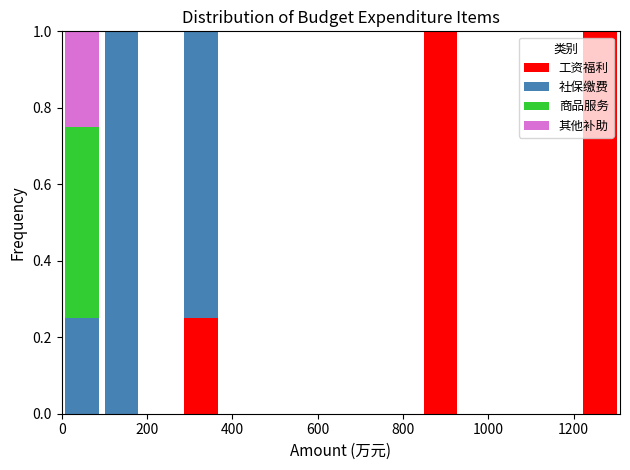

Reading left to right, list every stacked bar in this chart as the range it spans on the x-axis followed by its total height. Neither the bar edges nor the heights are printed on the chart, so give them approximately, as read against the axes.

0 to 100: 1
100 to 180: 1
180 to 280: 0
280 to 380: 1
380 to 460: 0
460 to 560: 0
560 to 660: 0
660 to 740: 0
740 to 840: 0
840 to 940: 1
940 to 1020: 0
1020 to 1120: 0
1120 to 1220: 0
1220 to 1300: 1